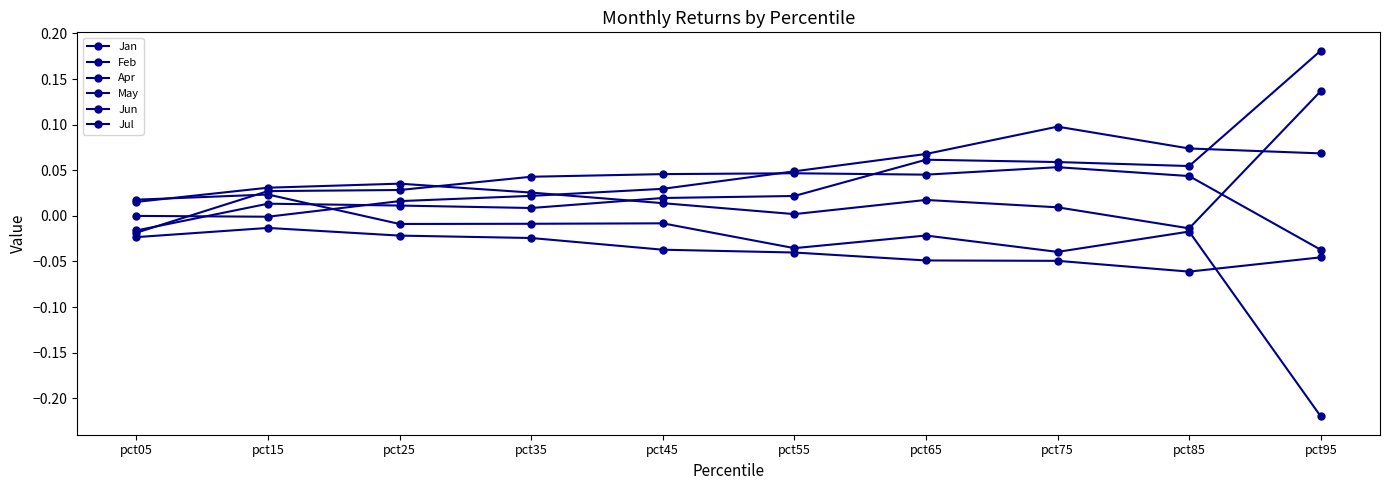

True or false: Jun has a value of -0.0 at pct05.

False